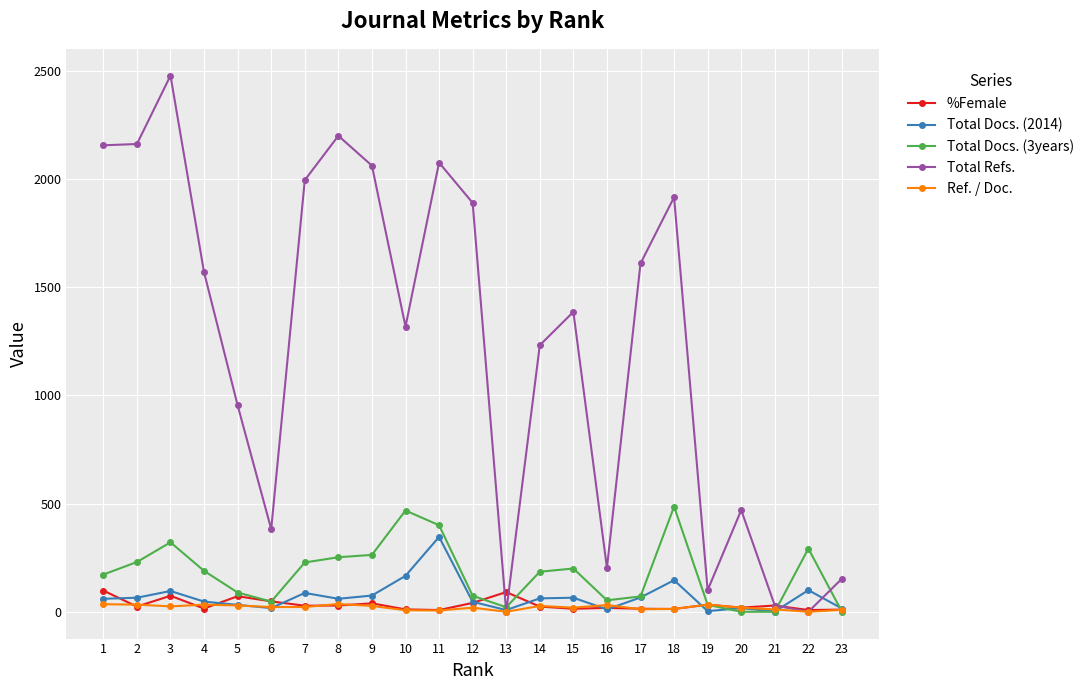

The value of Total Refs. at 10 is 318. True or false?

False